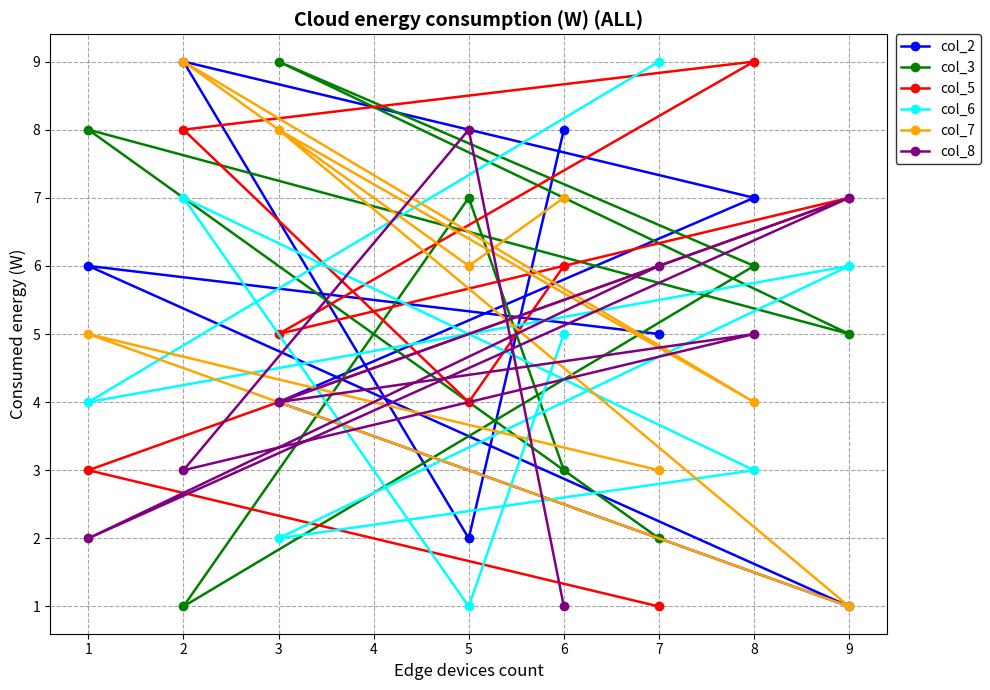

How many intersections are there between col_5 and col_8?

3